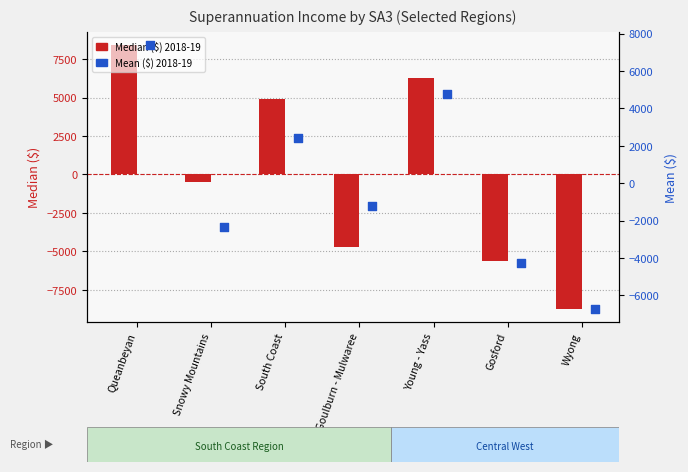

What are all the series names shown in the legend?

Median ($) 2018-19, Mean ($) 2018-19